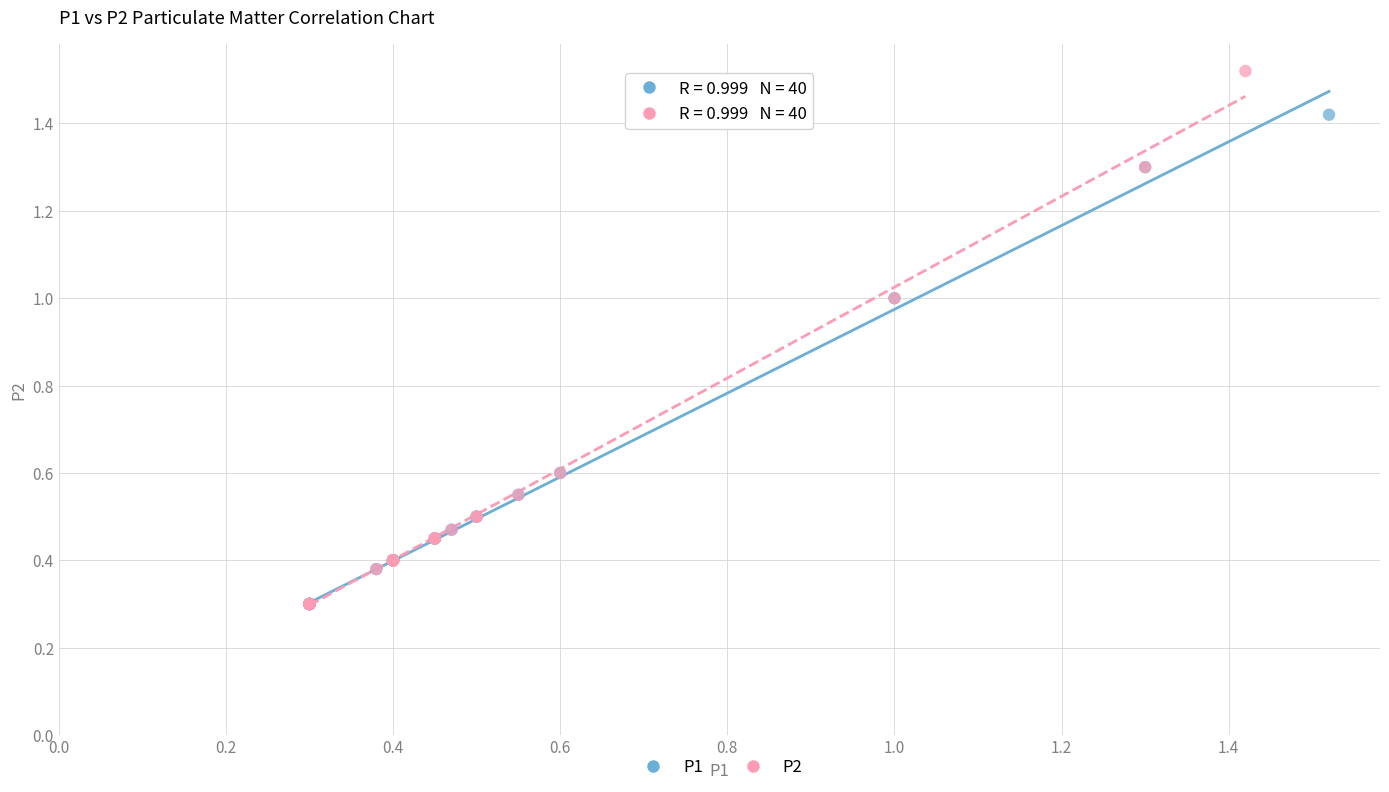

Which series has the widest spread of Y values?

P2